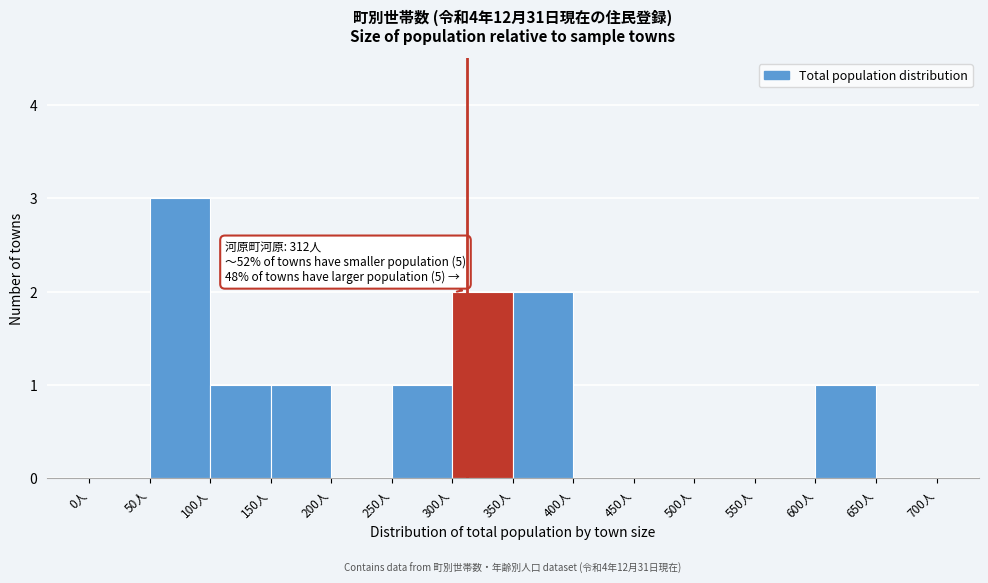

Which range on the x-axis has the tallest bar?

50 to 100